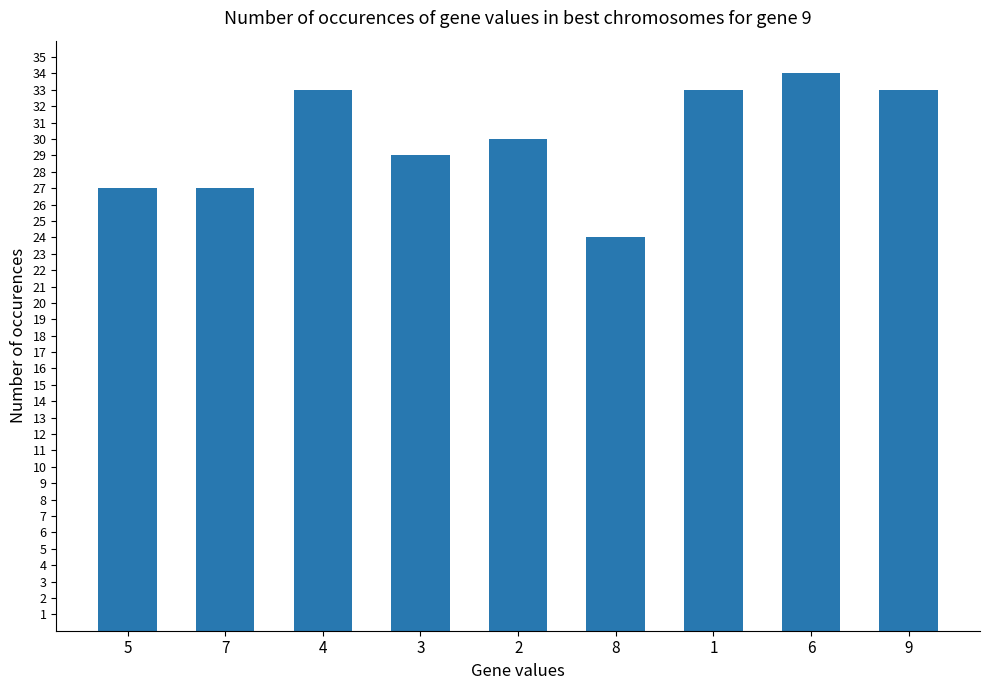

At which label does the data first exceed 30?

4